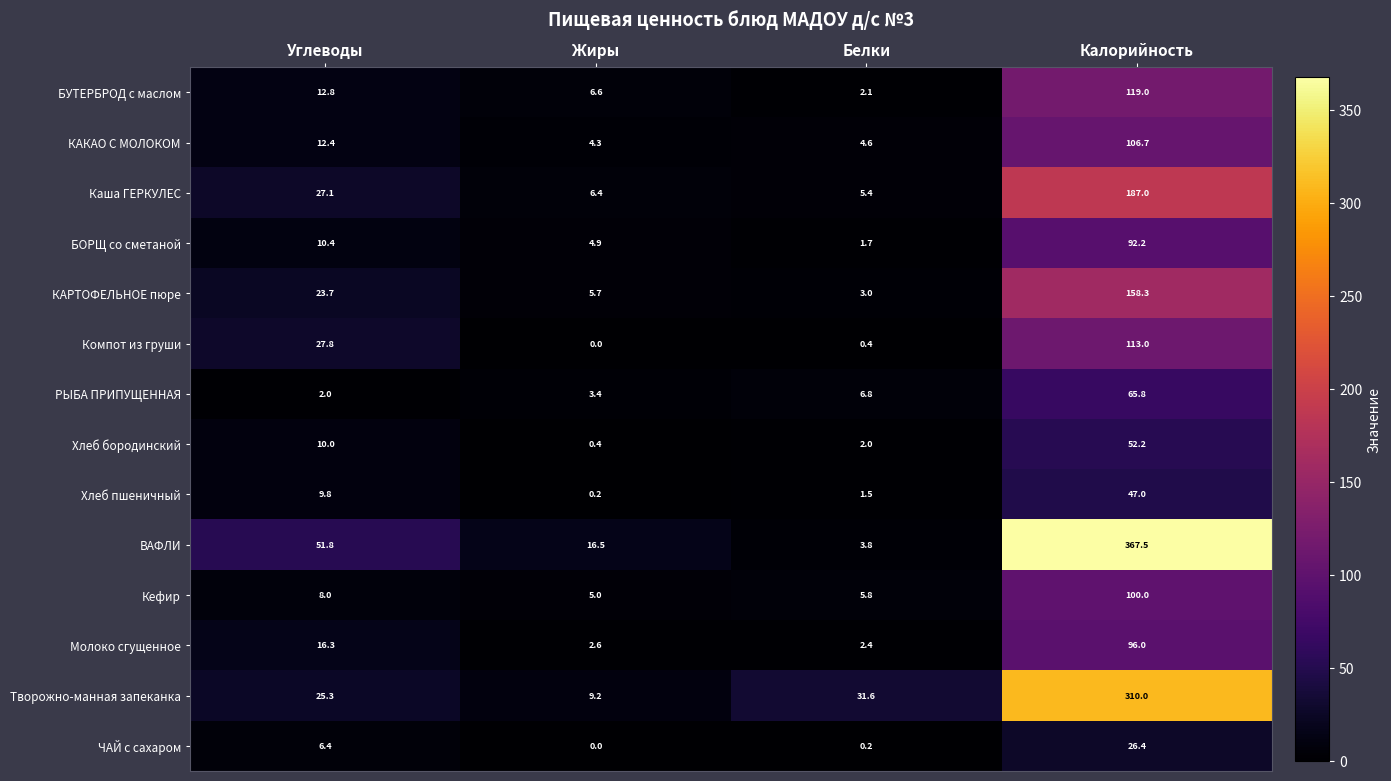

Where does the Компот из груши series first go above 27?

Углеводы